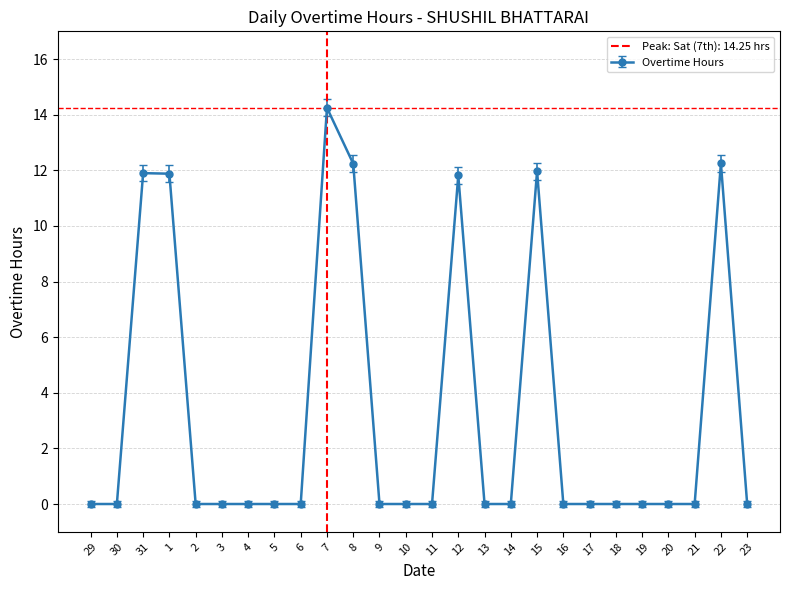

Rank the categories by value from lowest to highest.

29, 30, 2, 3, 4, 5, 6, 9, 10, 11, 13, 14, 16, 17, 18, 19, 20, 21, 23, 12, 1, 31, 15, 8, 22, 7